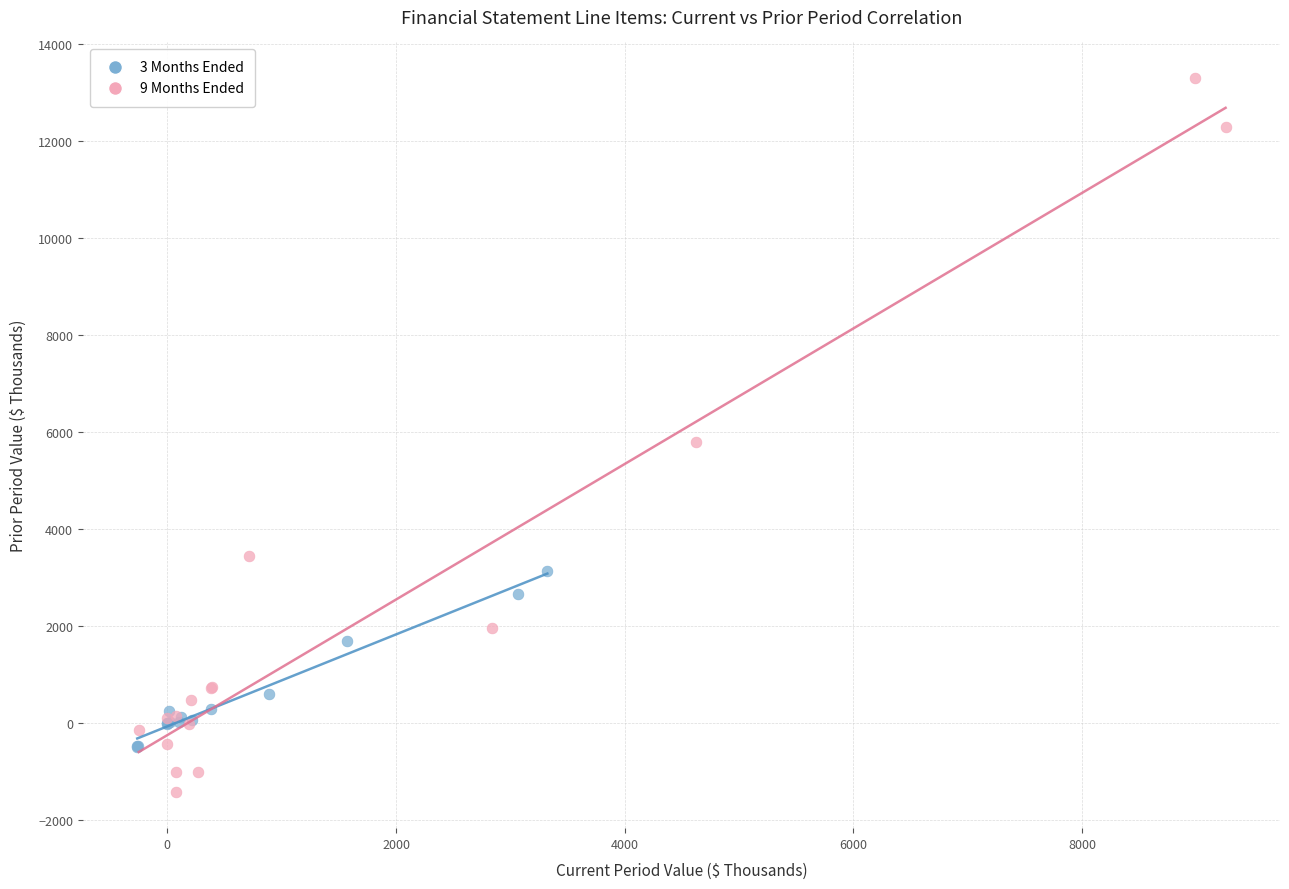

Which series reaches the maximum Y coordinate?

9 Months Ended